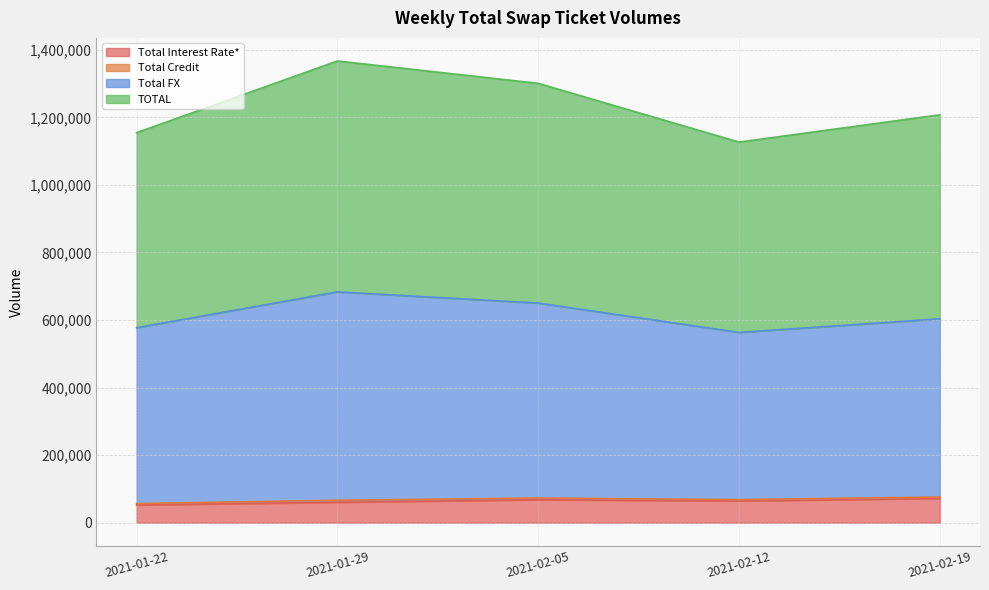

True or false: Total FX and TOTAL cross at least once.

False